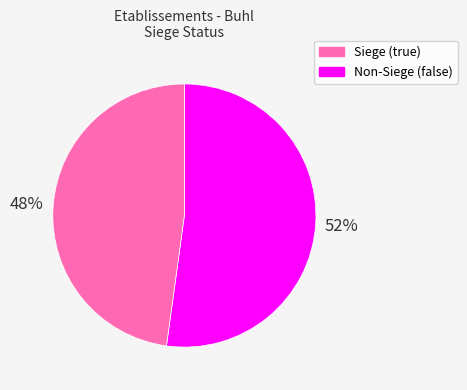

Is there any slice that represents more than half of the pie?

Yes